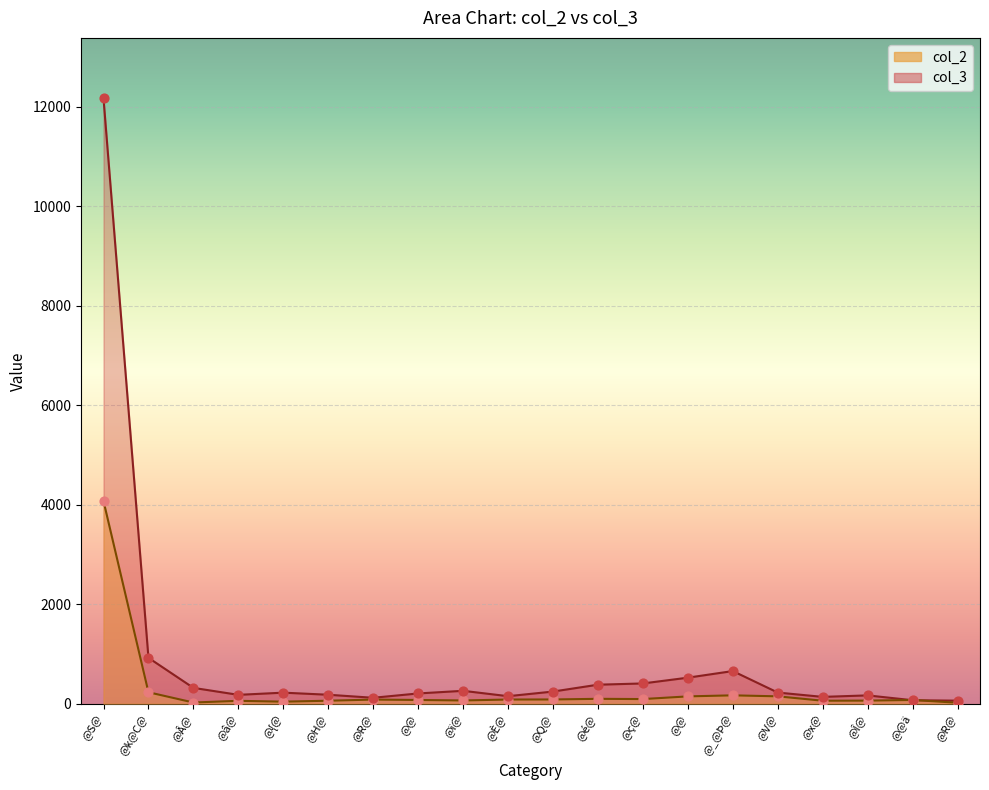

Is the value of col_2 at @H@ greater than the value of col_3 at @{@?

No